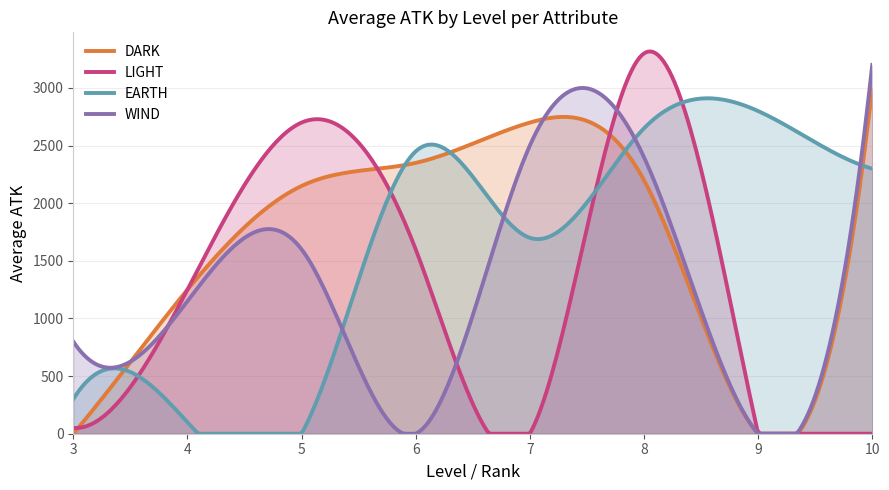

What is the highest value of the EARTH series?

2910.7